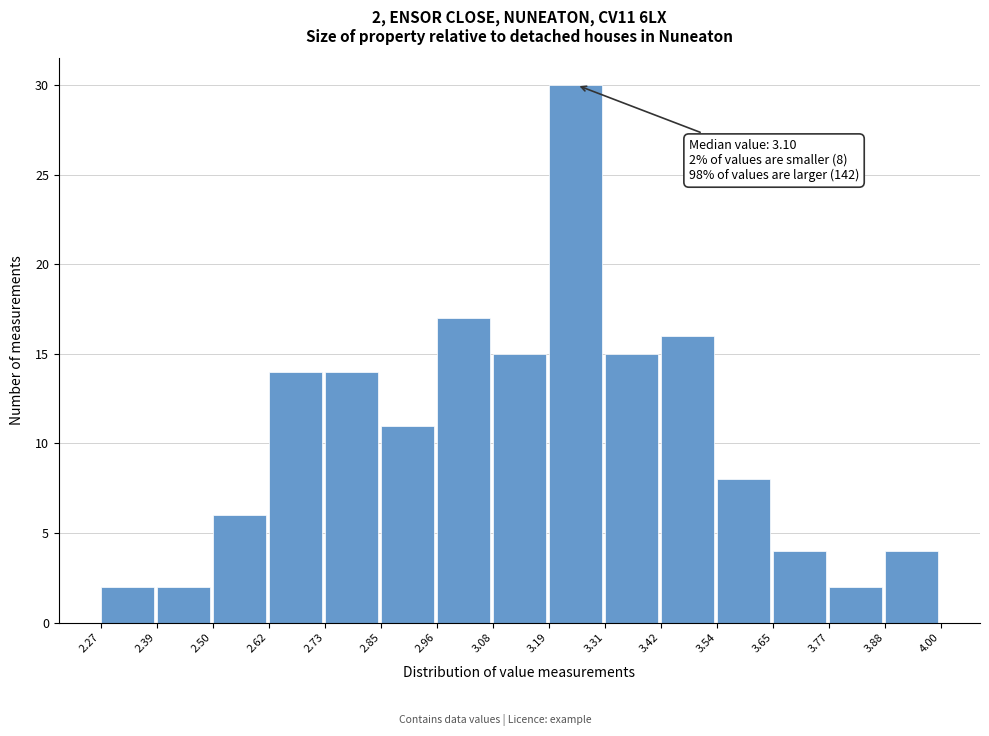

Over which range of the x-axis is the bar tallest?

3.19 to 3.31